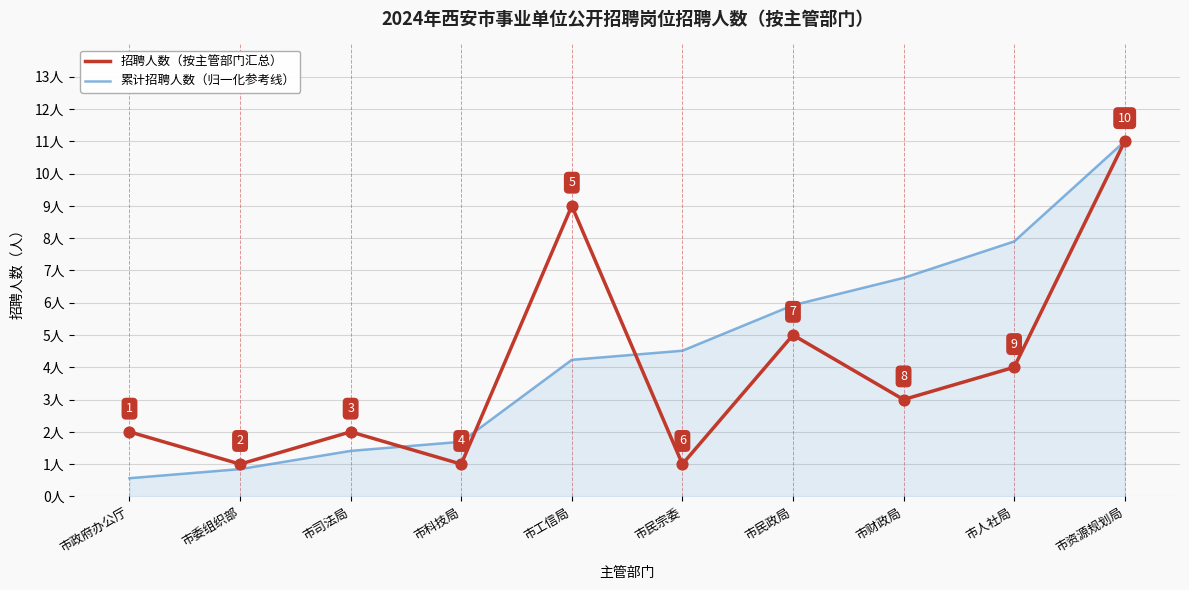

Which series changed the most between 市政府办公厅 and 市资源规划局?

累计招聘人数（归一化参考线）